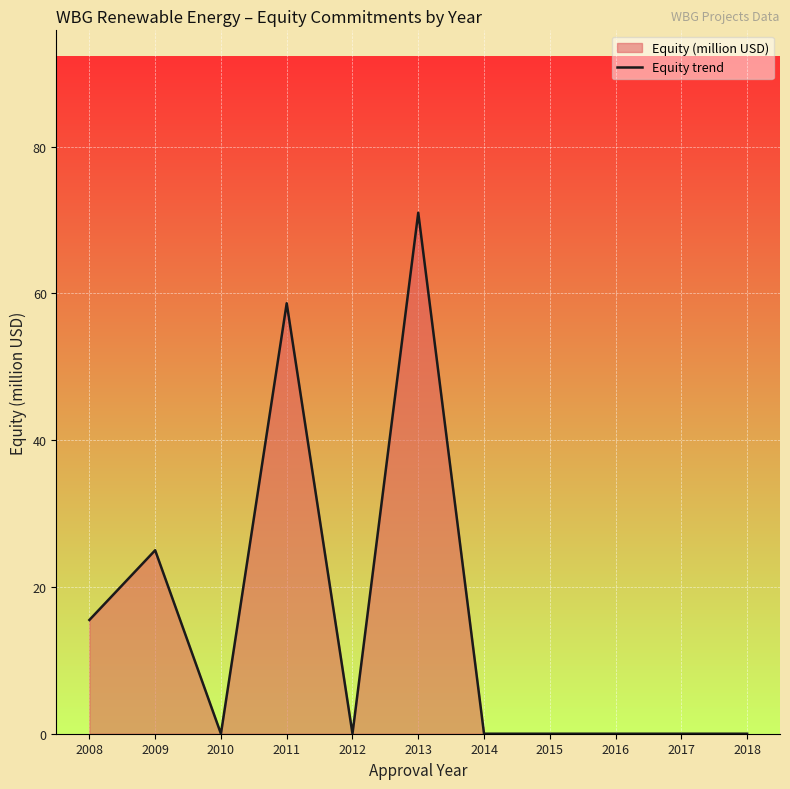

What is the value of the 6th point from the left?

71.0